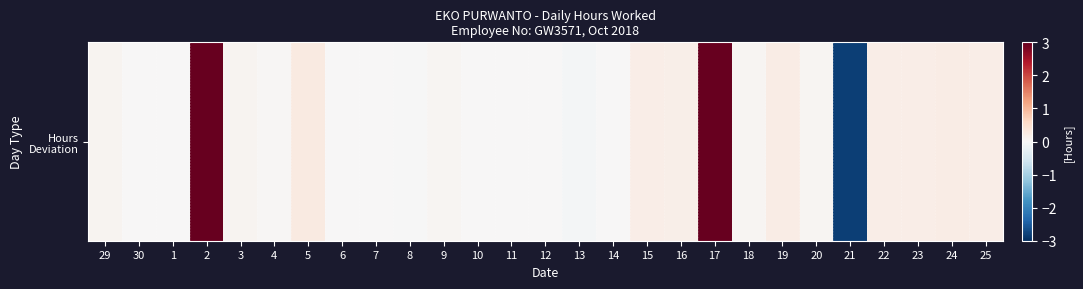

Rank the categories by value from lowest to highest.

21, 13, 8, 30, 1, 6, 7, 10, 11, 12, 14, 4, 9, 18, 20, 29, 3, 16, 25, 15, 22, 23, 19, 24, 5, 2, 17